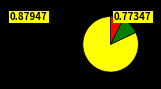

Does any single category account for the majority?

Yes